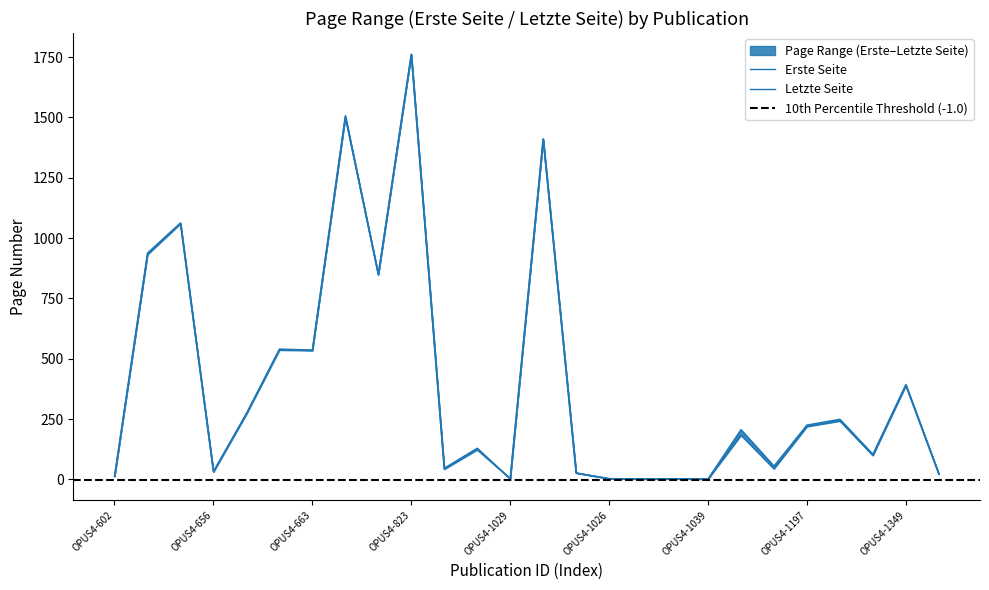

Rank the series by their maximum value, from lowest to highest.

Erste Seite, Letzte Seite